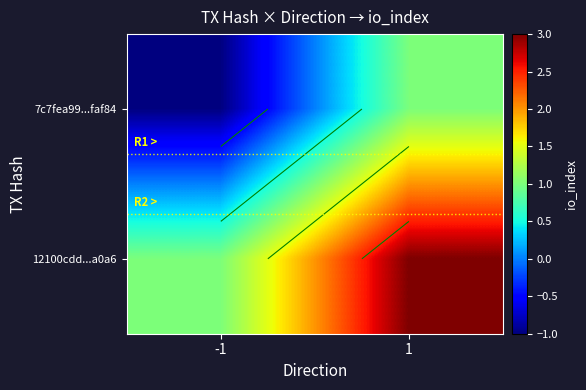

Which category has the highest value across all series?

1